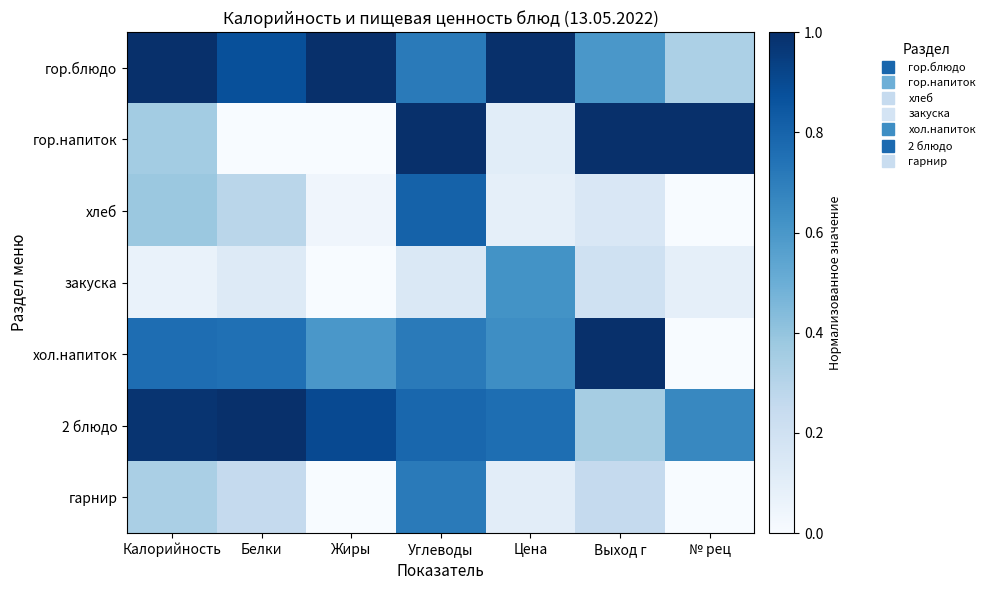

At how many categories does at least one series exceed 0?

7